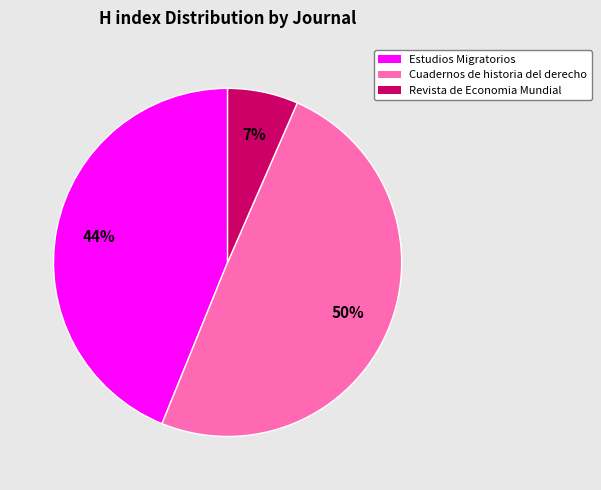

To the nearest percent, what is the difference between the largest and smallest slice percentages?

43%